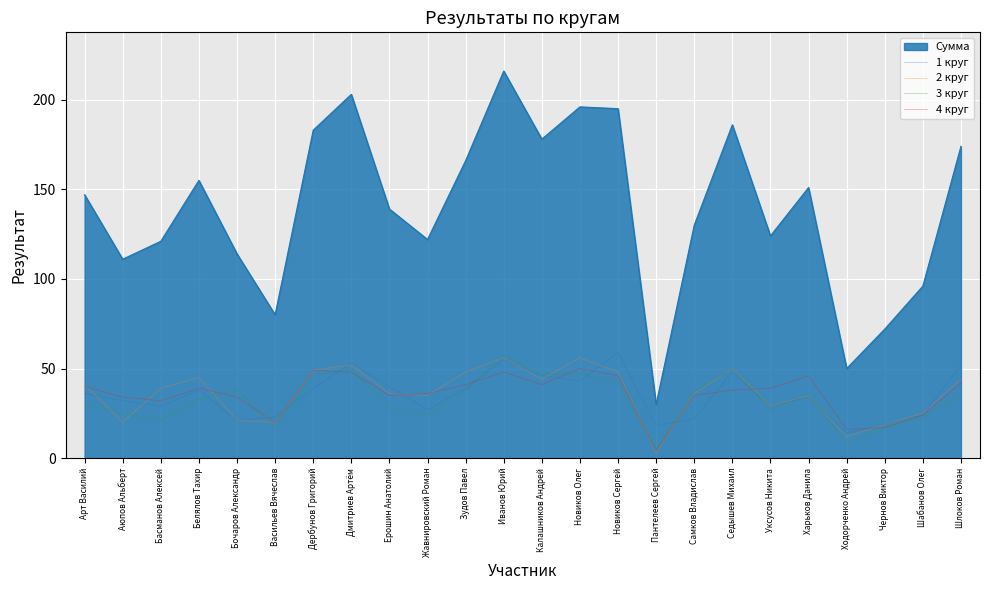

How many intersections are there between 4 круг and 3 круг?

8